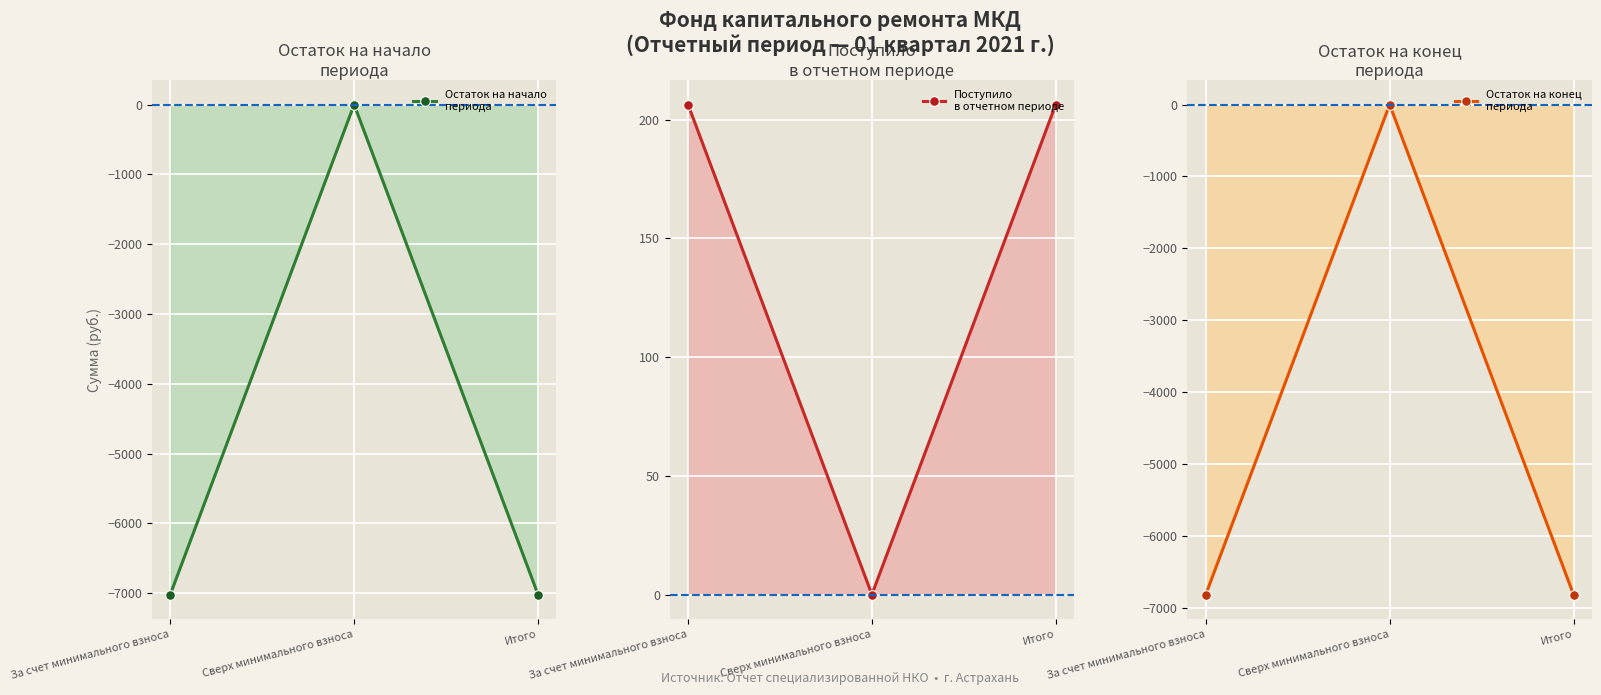

How many data points in Поступило
в отчетном периоде are less than 206?

1